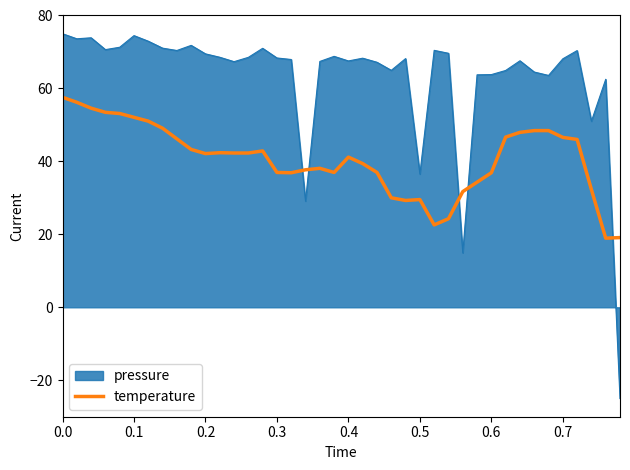

List the series in order of their peak value, highest first.

pressure, temperature